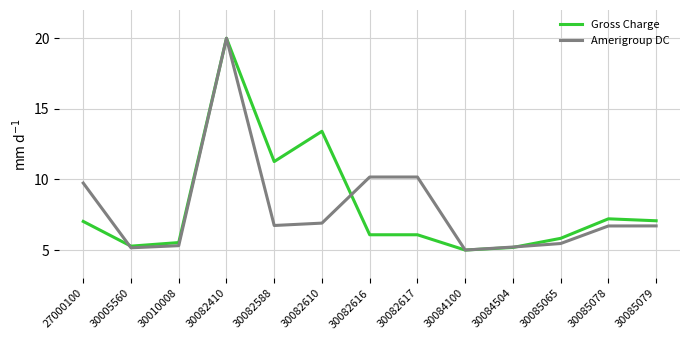

What value does the Amerigroup DC series have at 30010008?

5.3